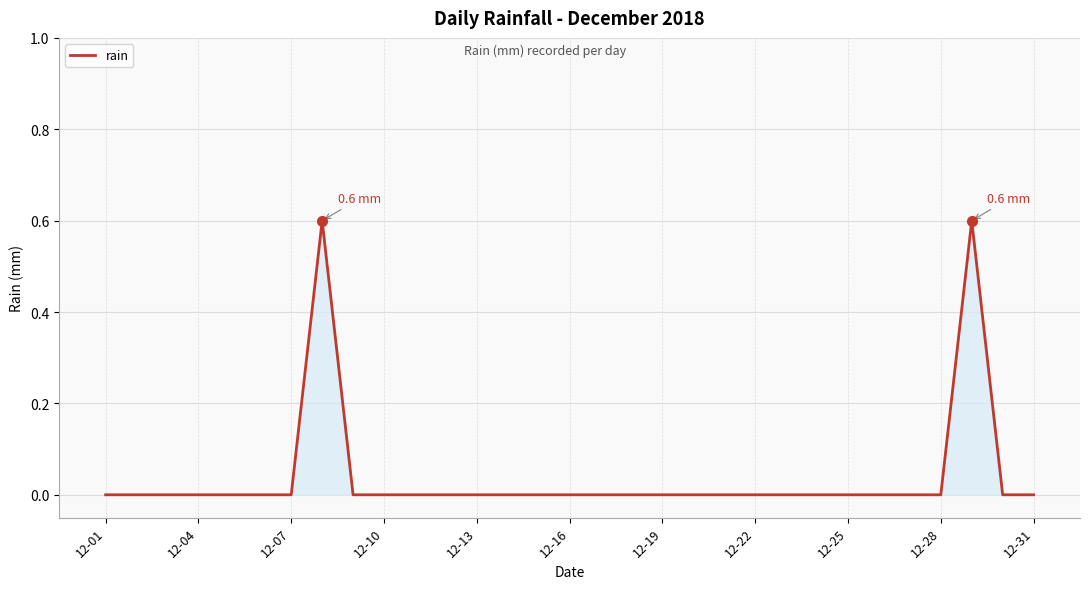

What is the maximum value shown in the chart?

0.6